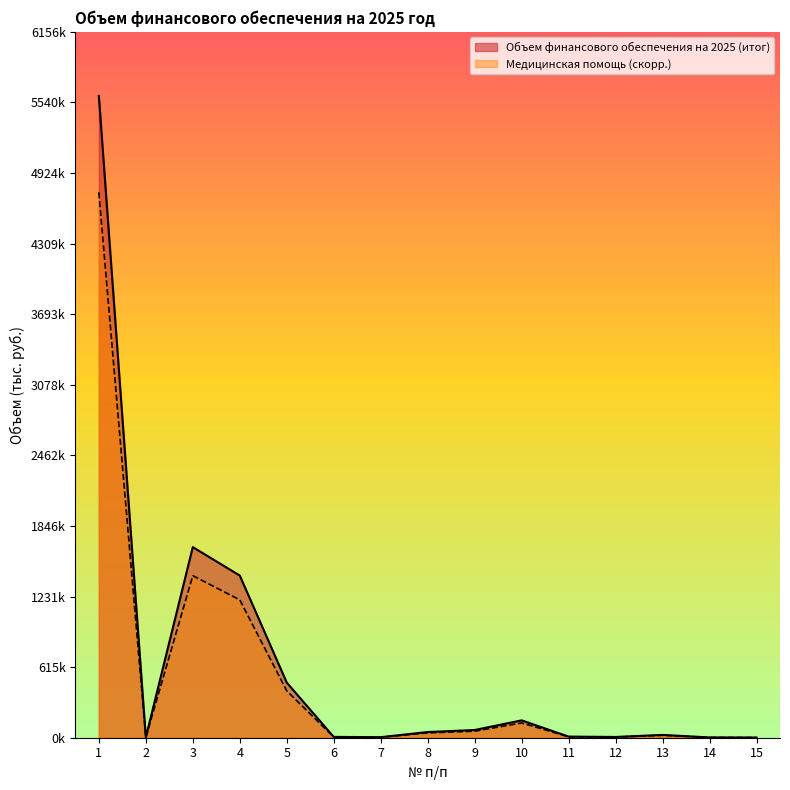

True or false: Медицинская помощь and Объем финансового обеспечения на 2025 (итог) cross at least once.

False